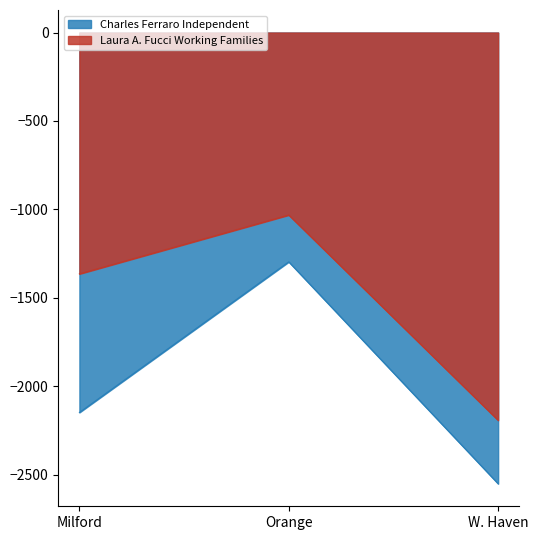

What is the approximate value of Laura A. Fucci Working Families at W. Haven, to the nearest 100?

-2200